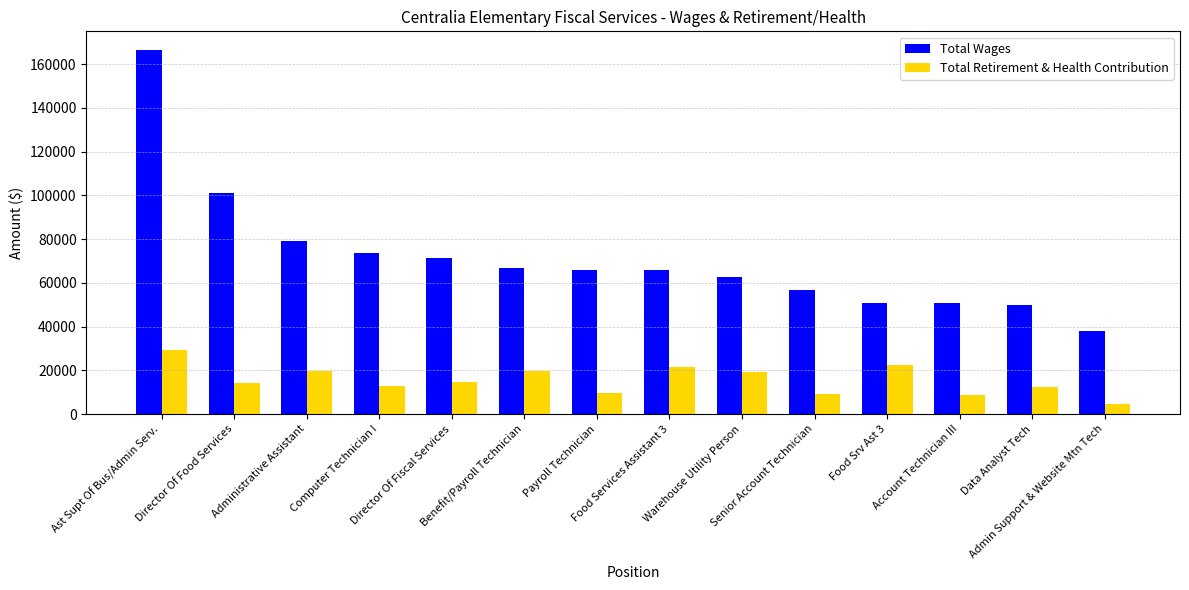

Which series has the largest range (max minus min)?

Total Wages